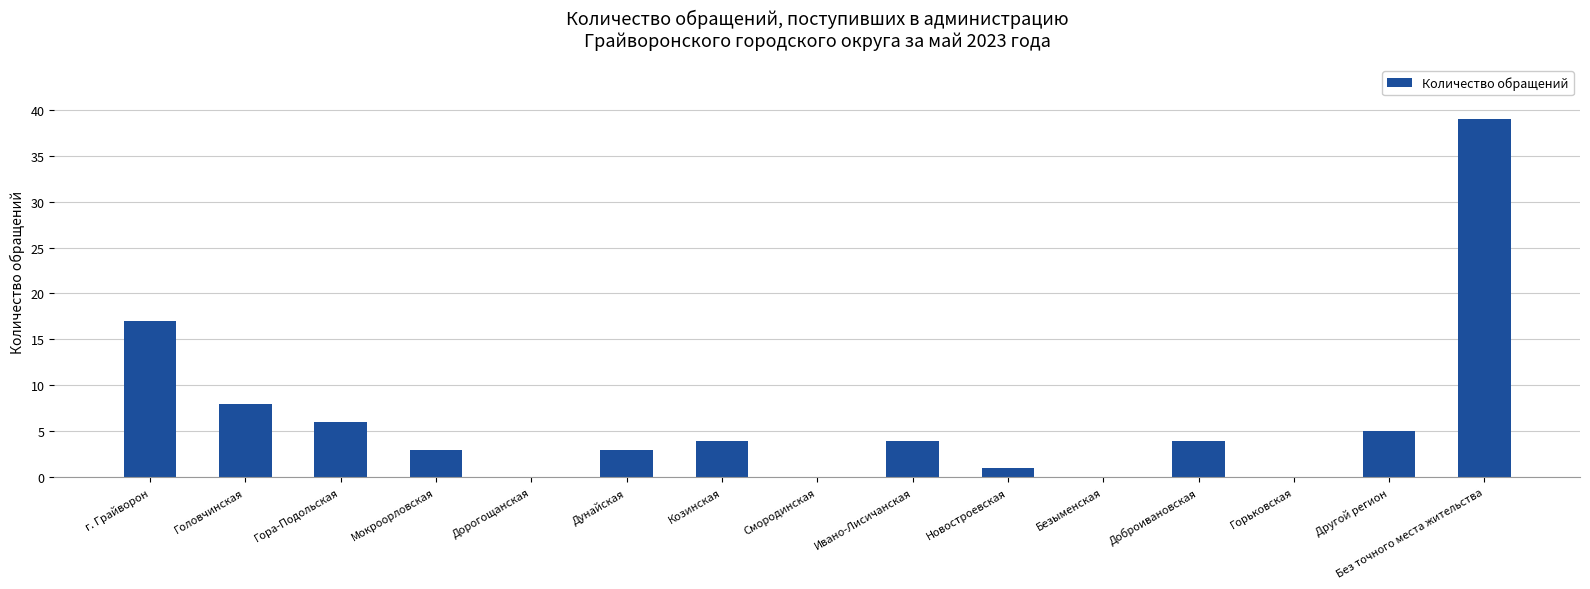

What is the maximum value shown in the chart?

39